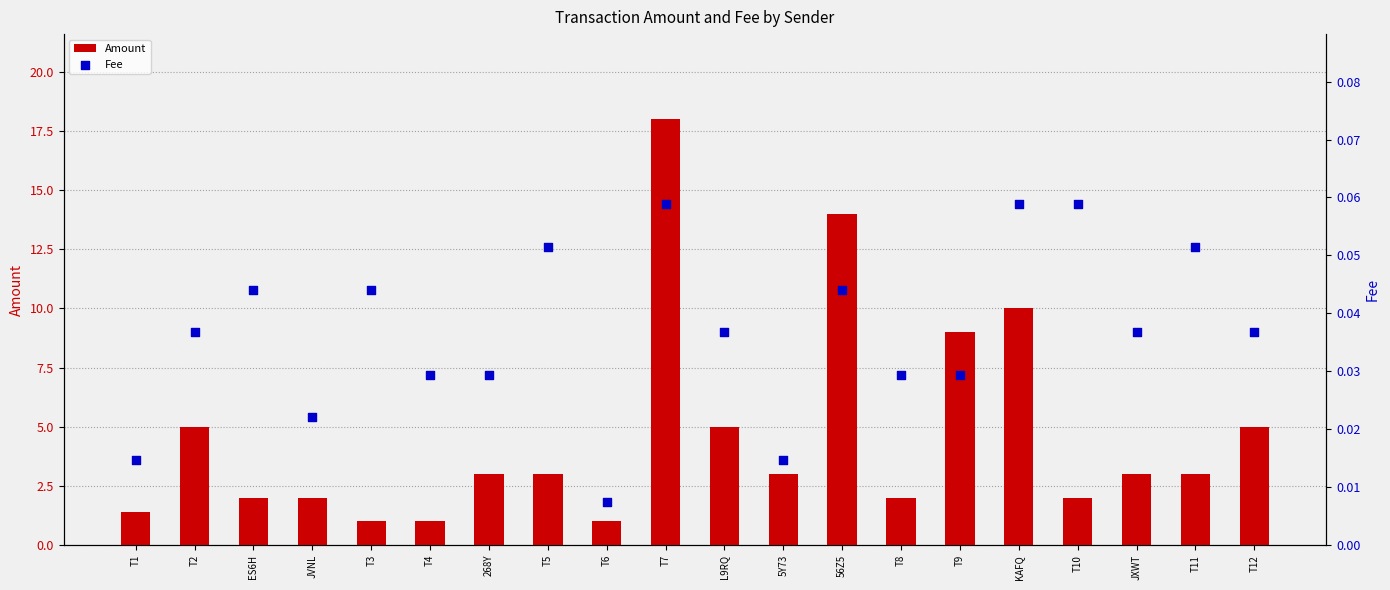

Which series has the largest Y range (max minus min)?

Amount